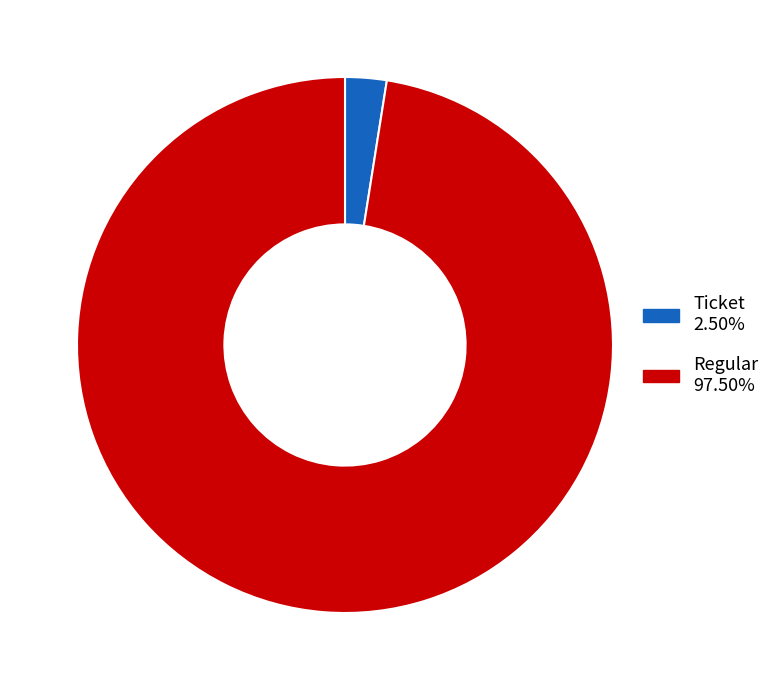

Does any single category account for the majority?

Yes